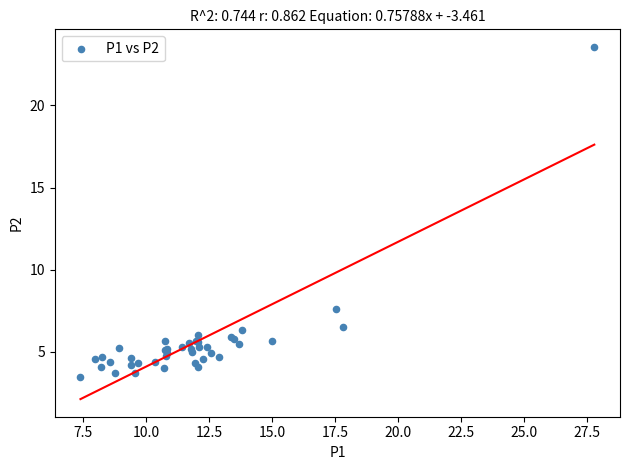

What Y value in the scatter plot is closest to 13?

7.6